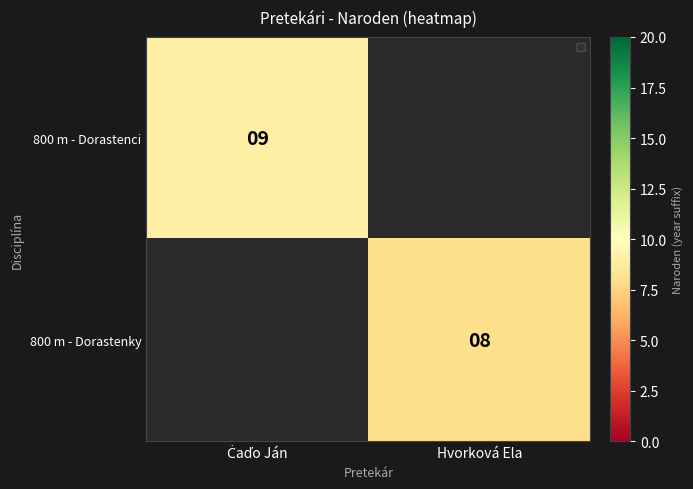

True or false: 800 m - Dorastenky has a value of 8 at Hvorková Ela.

True